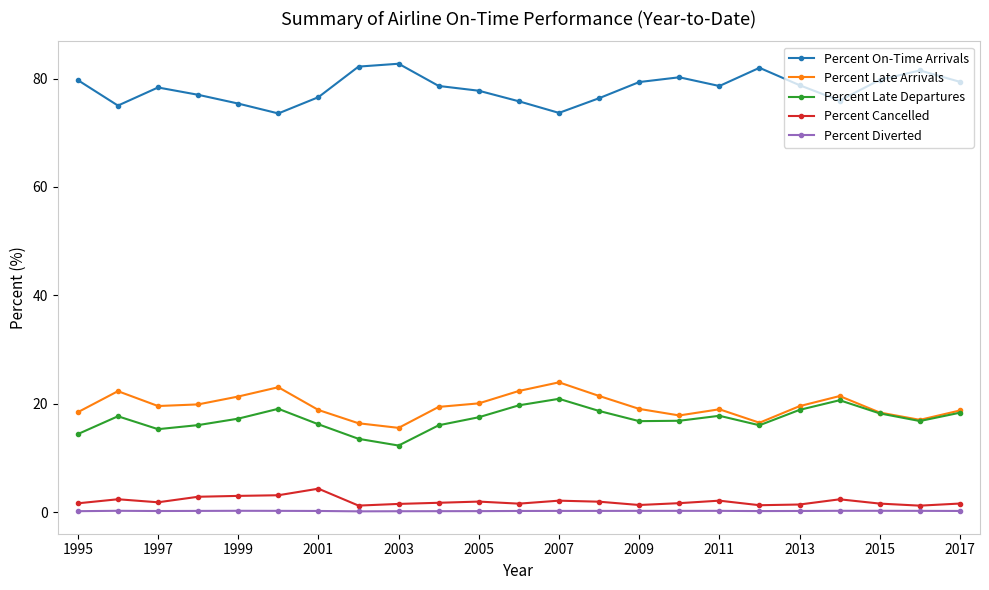

What is the greatest value displayed?

82.7